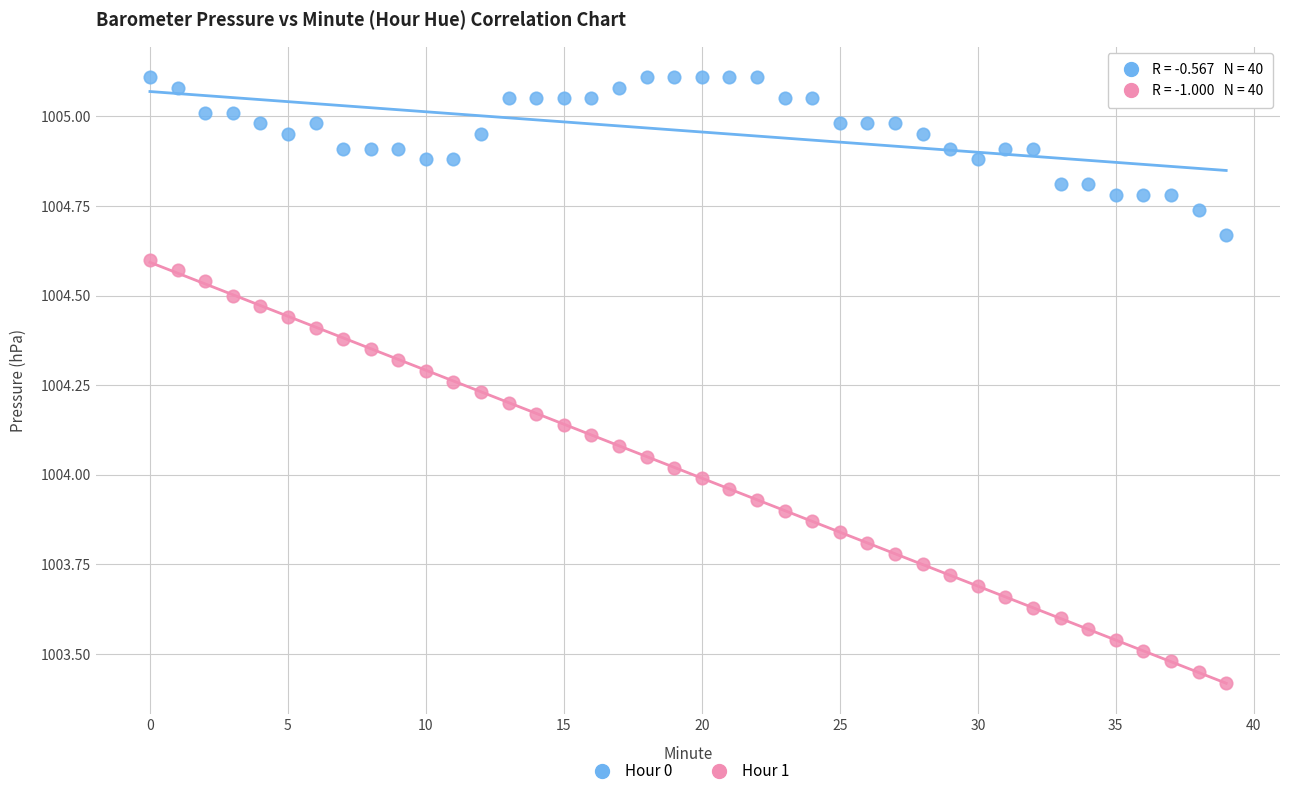

Which series contains the lowest Y value?

Hour 1